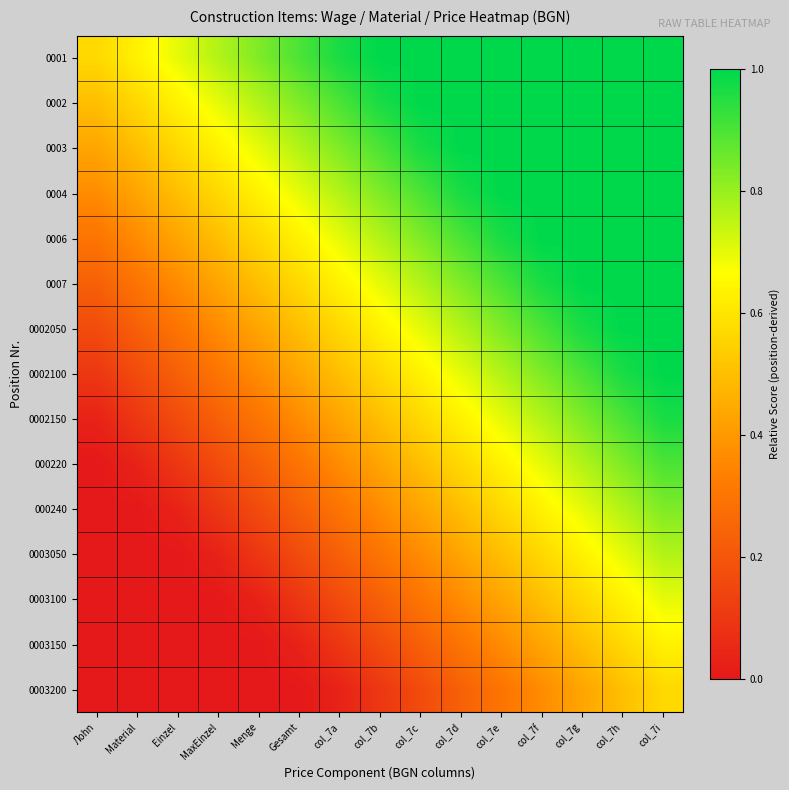

Which category has the highest value across all series?

col_7b